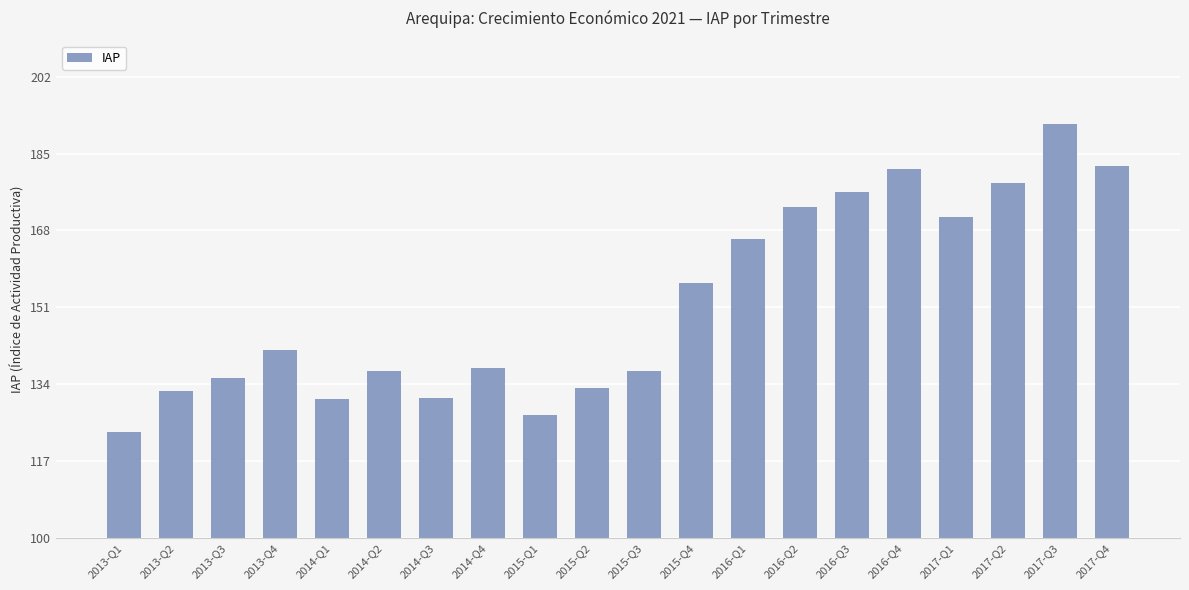

What is the difference between the maximum and minimum values?

68.1